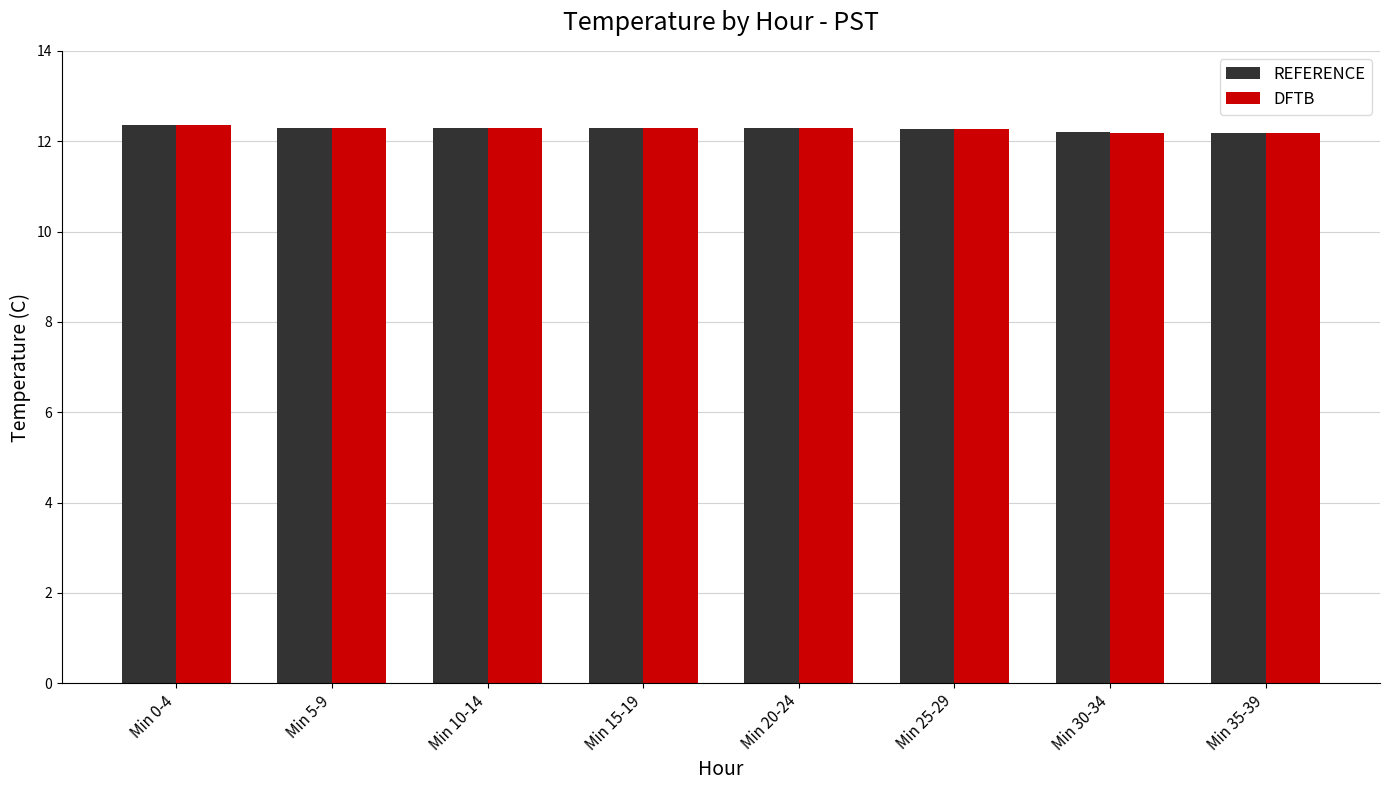

Count the DFTB values in the range 12 to 13.

8